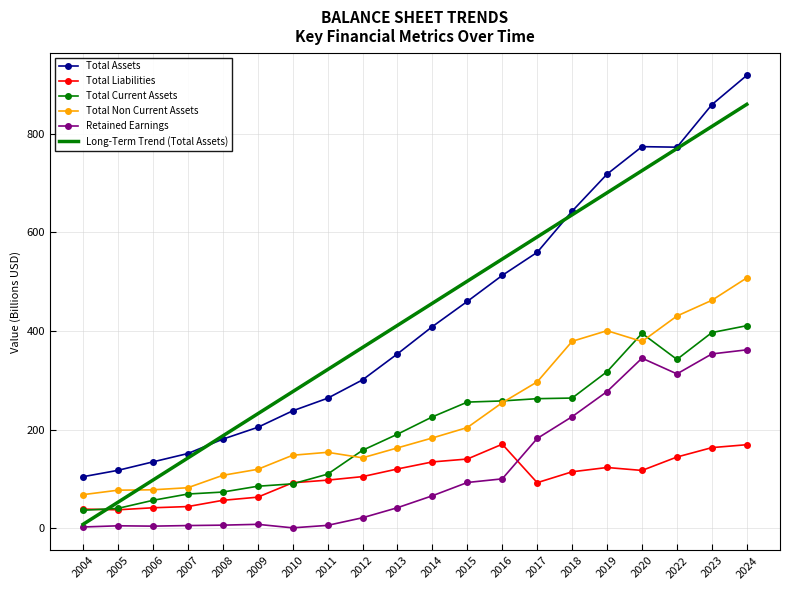

Which series has the widest spread of values?

Long-Term Trend (Total Assets)